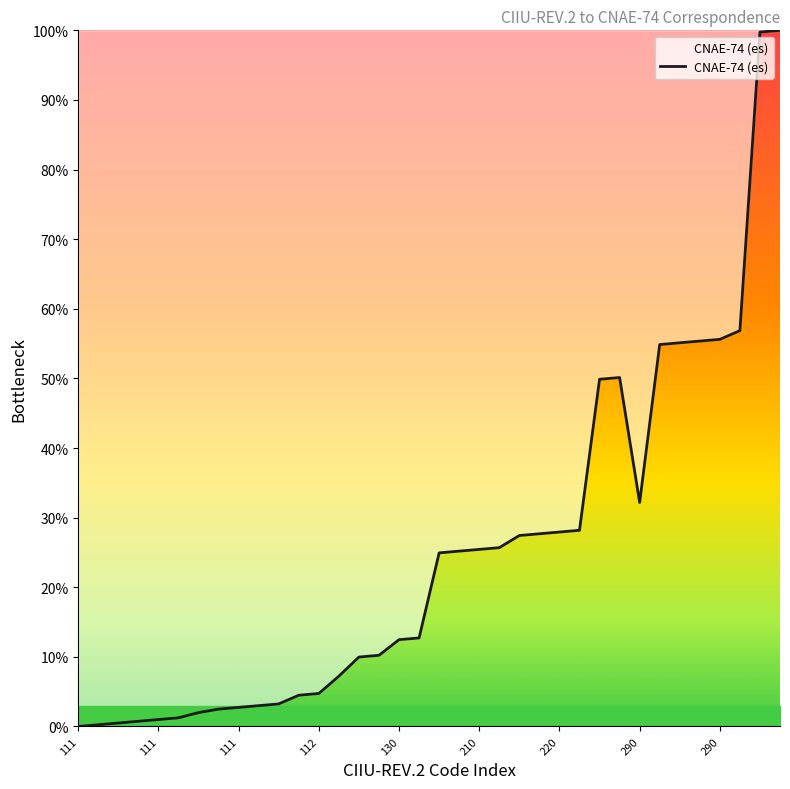

How many values exceed 24?

18